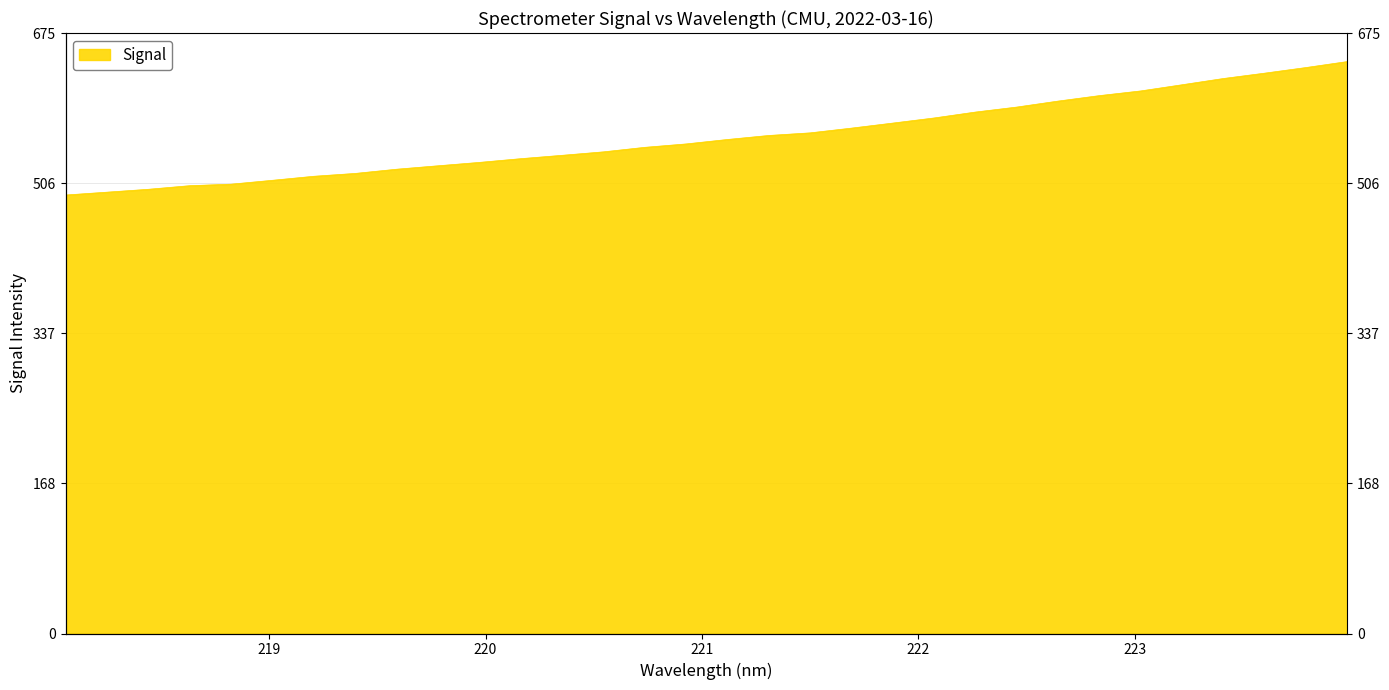

What is the change in value from 220.1623 to 223.7895?

+102.5